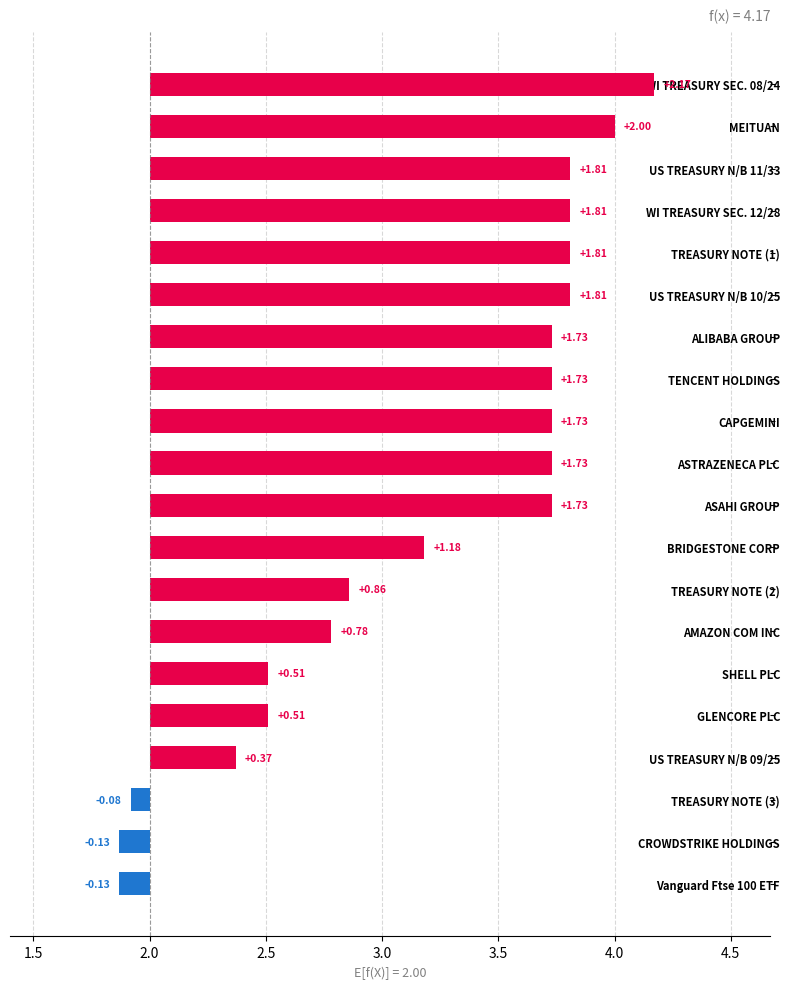

What position from the left is TREASURY NOTE (2)?

13